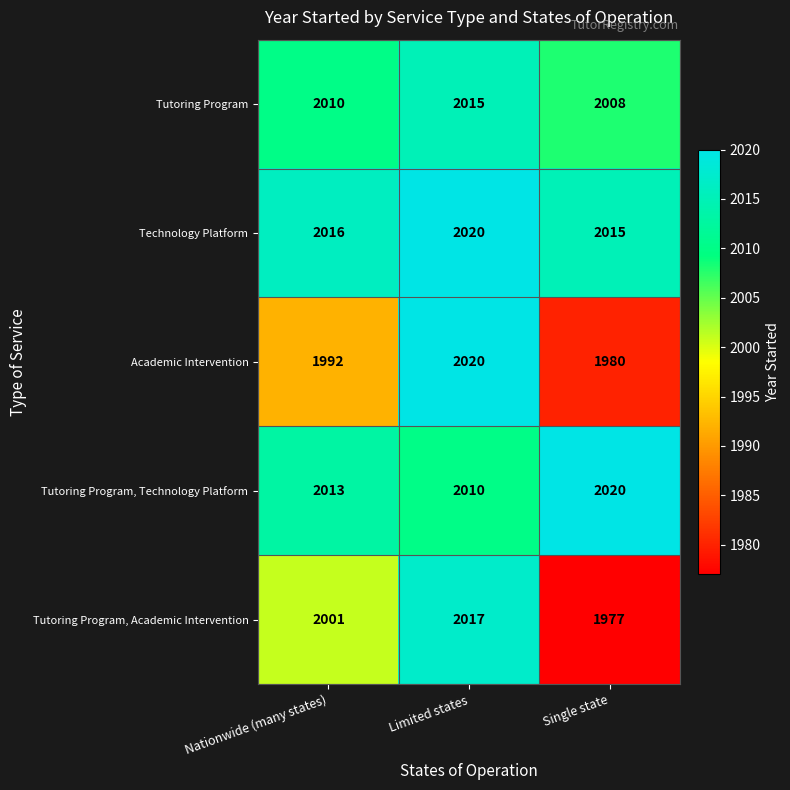

Which series changed the most between Nationwide (many states) and Limited states?

Academic Intervention